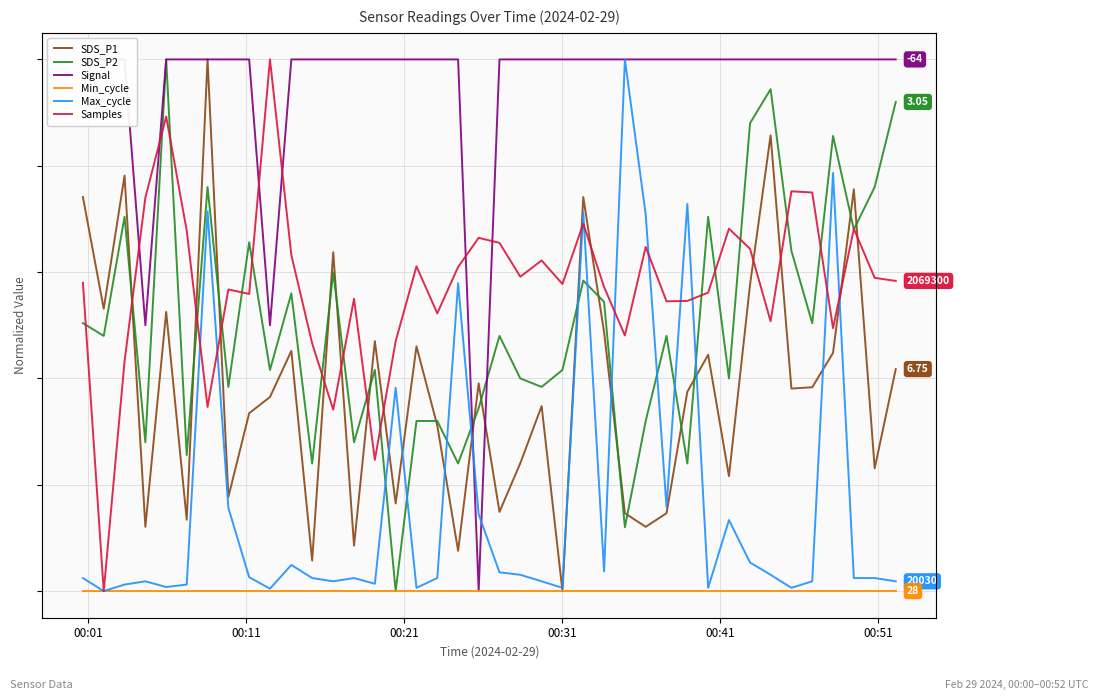

Reading left to right, list all the values displayed in this chart.

SDS_P1: 0.7	0.5	0.8	0.1	0.5	0.1	1.0	0.2	0.3	0.4	0.5	0.1	0.6	0.1	0.5	0.2	0.5	0.3	0.1	0.4	0.1	0.2	0.3	0.0	0.7	0.5	0.1	0.1	0.1	0.4	0.4	0.2	0.6	0.9	0.4	0.4	0.4	0.8	0.2	0.4
SDS_P2: 0.5	0.5	0.7	0.3	1.0	0.3	0.8	0.4	0.7	0.4	0.6	0.2	0.6	0.3	0.4	0.0	0.3	0.3	0.2	0.3	0.5	0.4	0.4	0.4	0.6	0.5	0.1	0.3	0.5	0.2	0.7	0.4	0.9	0.9	0.6	0.5	0.9	0.7	0.8	0.9
Signal: 1.0	1.0	1.0	0.5	1.0	1.0	1.0	1.0	1.0	0.5	1.0	1.0	1.0	1.0	1.0	1.0	1.0	1.0	1.0	0.0	1.0	1.0	1.0	1.0	1.0	1.0	1.0	1.0	1.0	1.0	1.0	1.0	1.0	1.0	1.0	1.0	1.0	1.0	1.0	1.0
Min_cycle: 0.0	0.0	0.0	0.0	0.0	0.0	0.0	0.0	0.0	0.0	0.0	0.0	0.0	0.0	0.0	0.0	0.0	0.0	0.0	0.0	0.0	0.0	0.0	0.0	0.0	0.0	0.0	0.0	0.0	0.0	0.0	0.0	0.0	0.0	0.0	0.0	0.0	0.0	0.0	0.0
Max_cycle: 0.0	0.0	0.0	0.0	0.0	0.0	0.7	0.2	0.0	0.0	0.0	0.0	0.0	0.0	0.0	0.4	0.0	0.0	0.6	0.1	0.0	0.0	0.0	0.0	0.7	0.0	1.0	0.7	0.2	0.7	0.0	0.1	0.1	0.0	0.0	0.0	0.8	0.0	0.0	0.0
Samples: 0.6	0.0	0.4	0.7	0.9	0.7	0.3	0.6	0.6	1.0	0.6	0.5	0.3	0.5	0.2	0.5	0.6	0.5	0.6	0.7	0.7	0.6	0.6	0.6	0.7	0.6	0.5	0.6	0.5	0.5	0.6	0.7	0.6	0.5	0.8	0.7	0.5	0.7	0.6	0.6